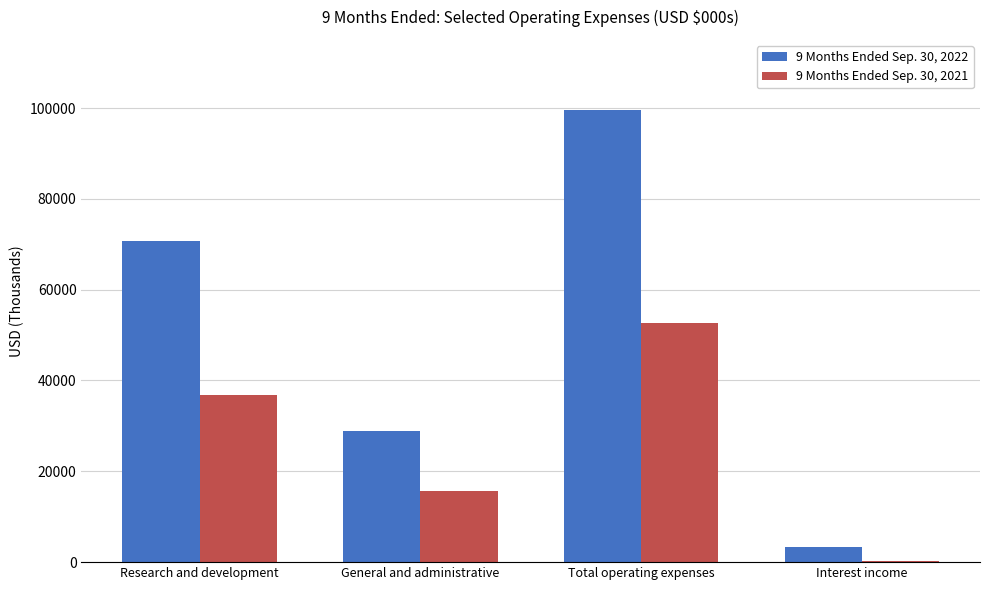

Reading left to right, list all the values displayed in this chart.

9 Months Ended Sep. 30, 2022: 70627	28902	99529	3247
9 Months Ended Sep. 30, 2021: 36873	15677	52550	340